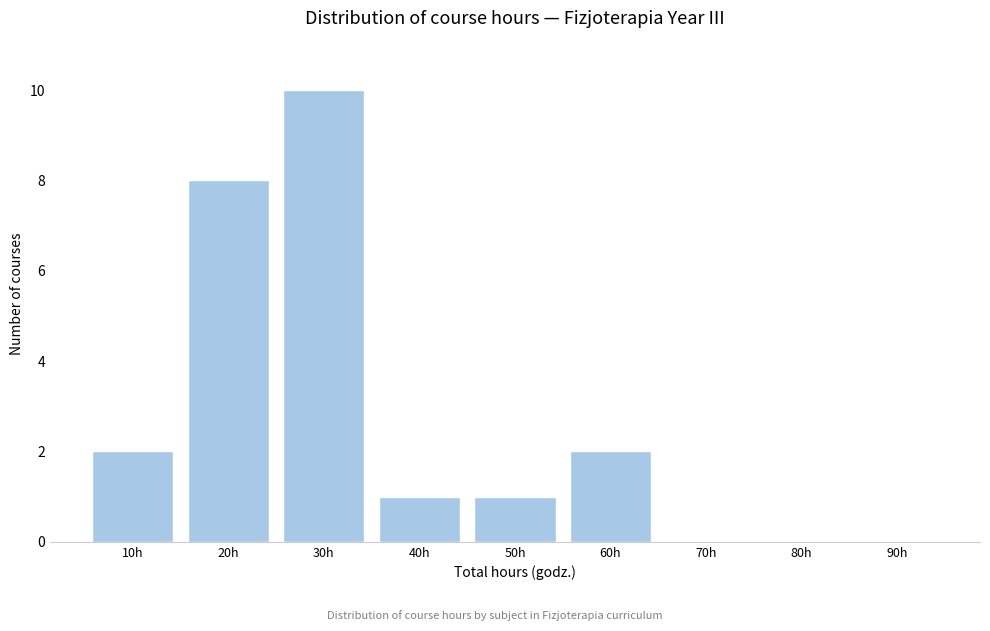

Reading right to left, what are all the values shown in this chart?

90h=0	80h=0	70h=0	60h=2	50h=1	40h=1	30h=10	20h=8	10h=2